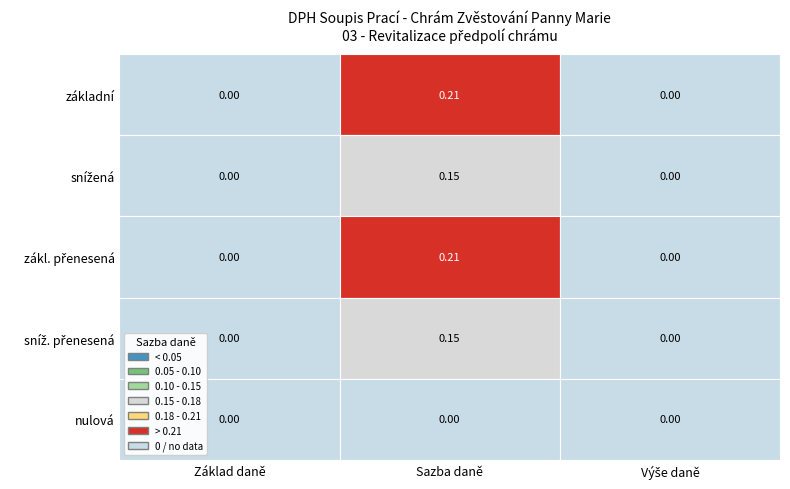

What is the spread (max minus min) of values at Sazba daně?

0.2